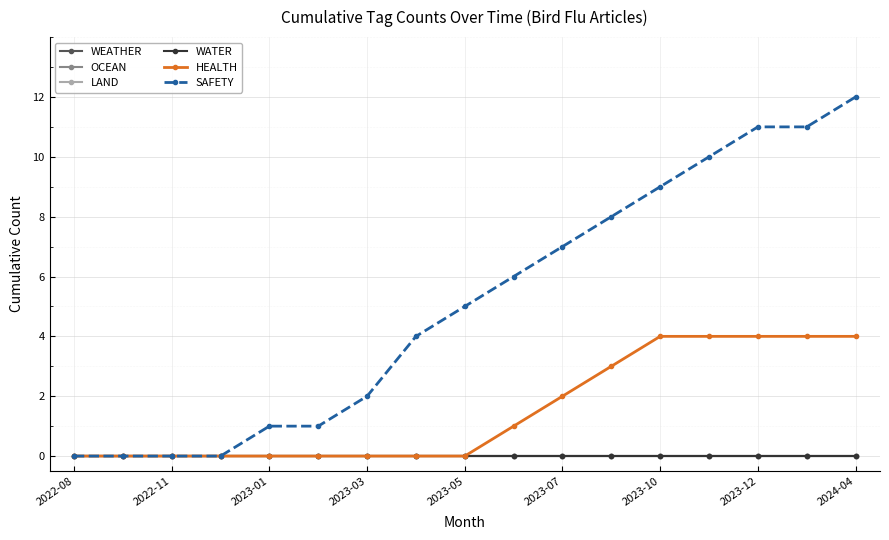

Does the chart have visible grid lines?

Yes